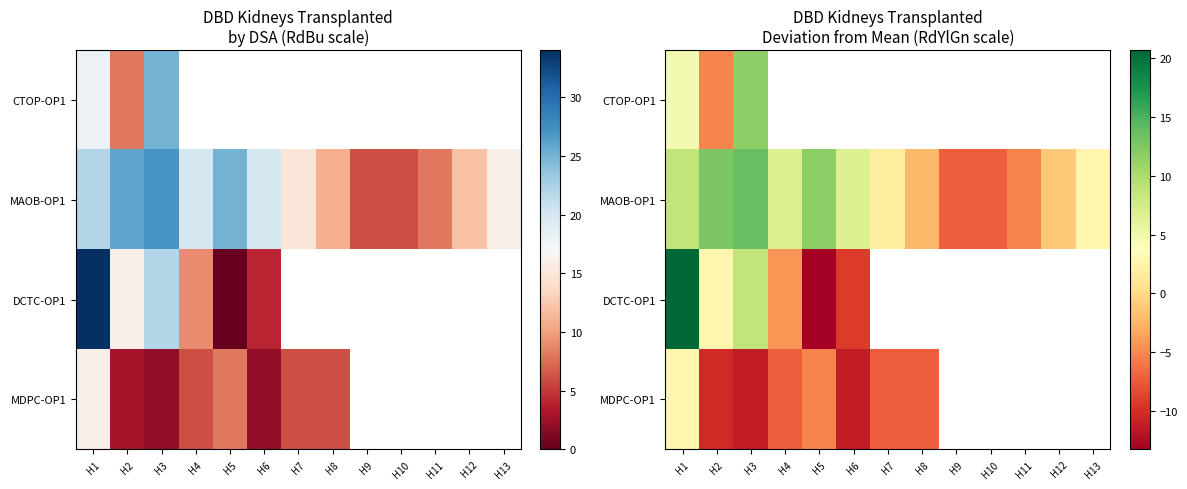

Is the value of DCTC-OP1 at H7 greater than the value of MAOB-OP1 at H7?

No